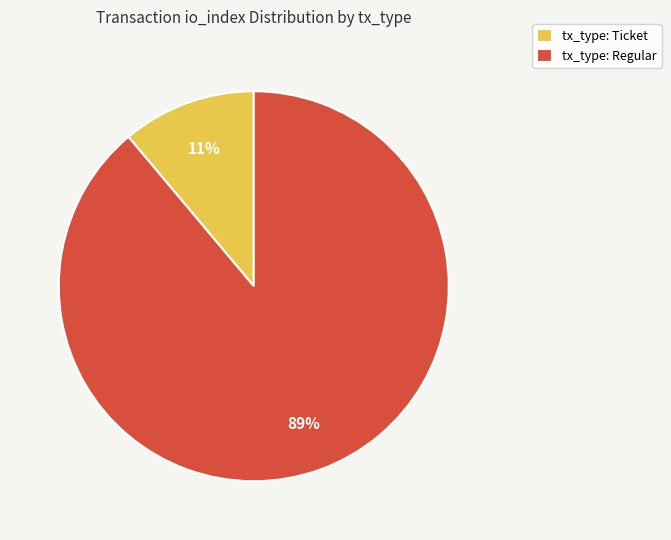

Rank the categories by value from highest to lowest.

tx_type: Regular, tx_type: Ticket